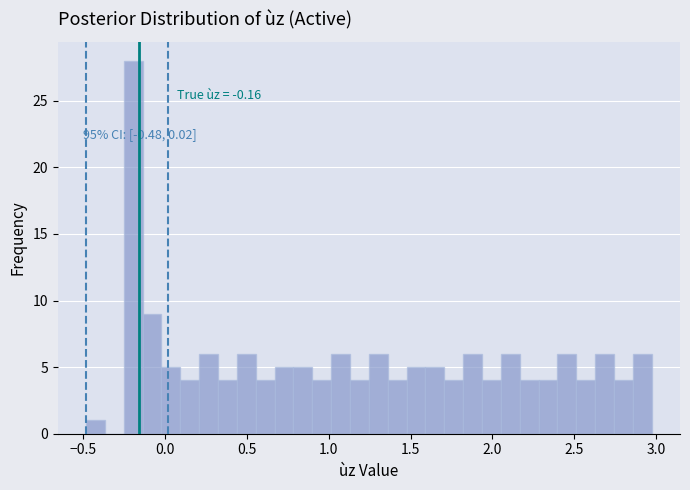

Around what value on the x-axis is the tallest bar? Give the approximate position of its centre, as read against the axis.

-0.20